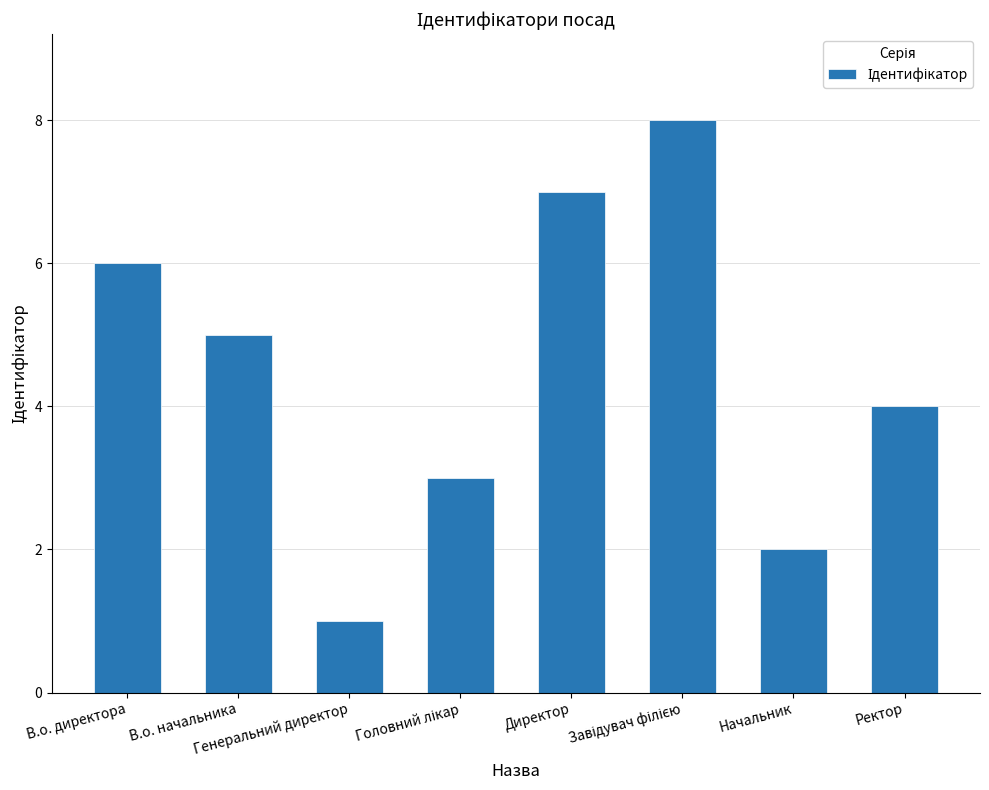

What is the sum of all values?

36